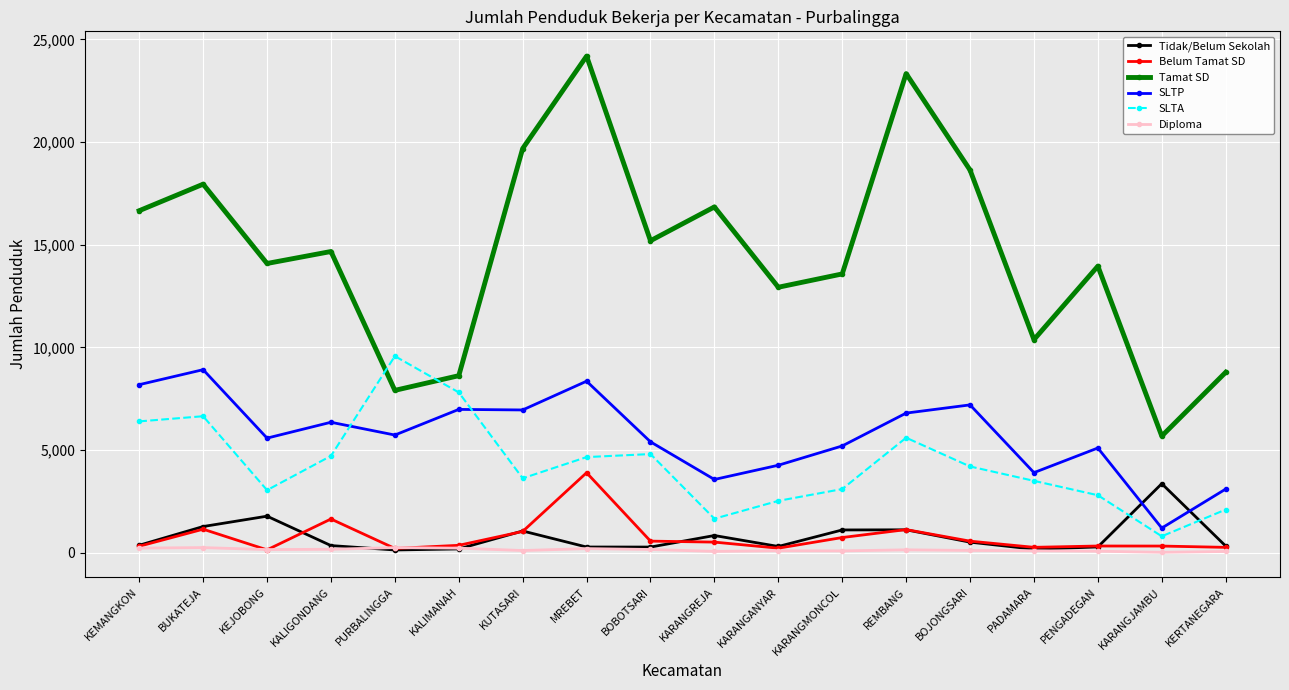

The value of Tamat SD at BUKATEJA is 17950. True or false?

True